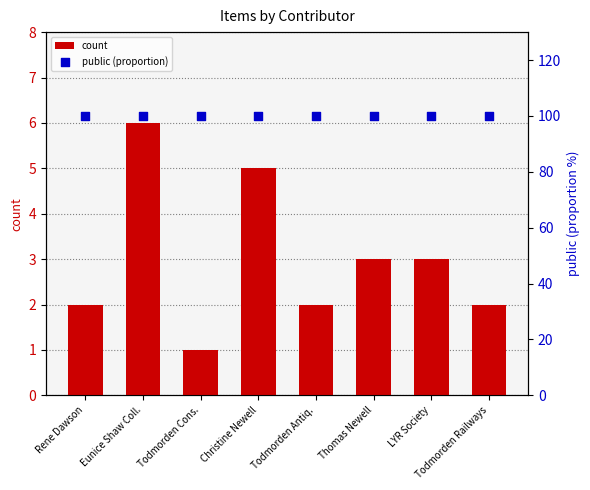

At which category is the sum across all series the highest?

Eunice Shaw Coll.